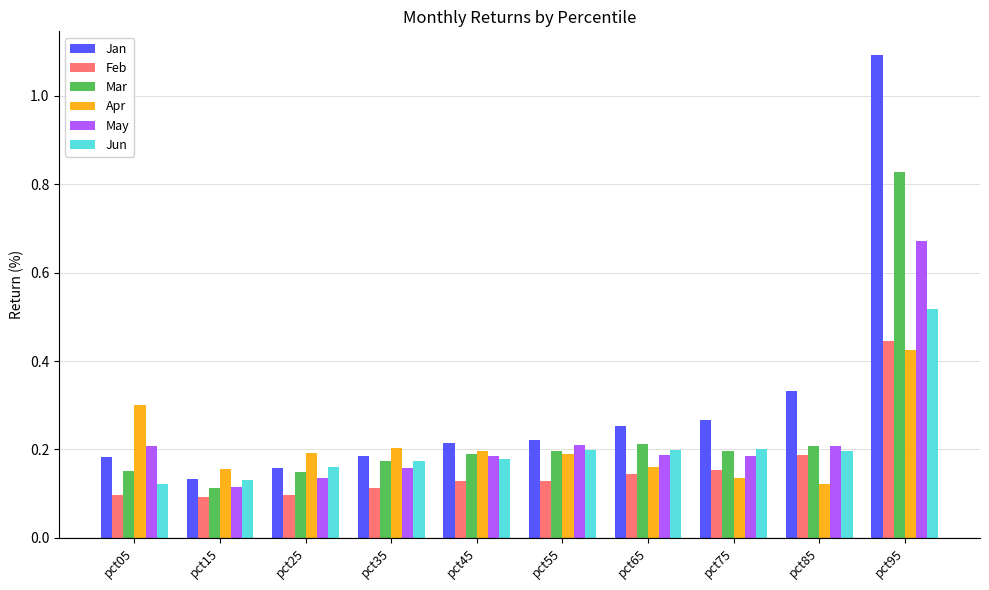

Count the number of data series in this chart.

6